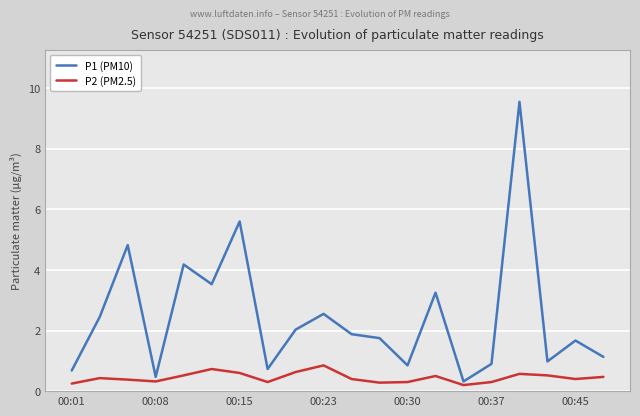

True or false: P1 (PM10) has more than 2 points higher than both neighbors.

True